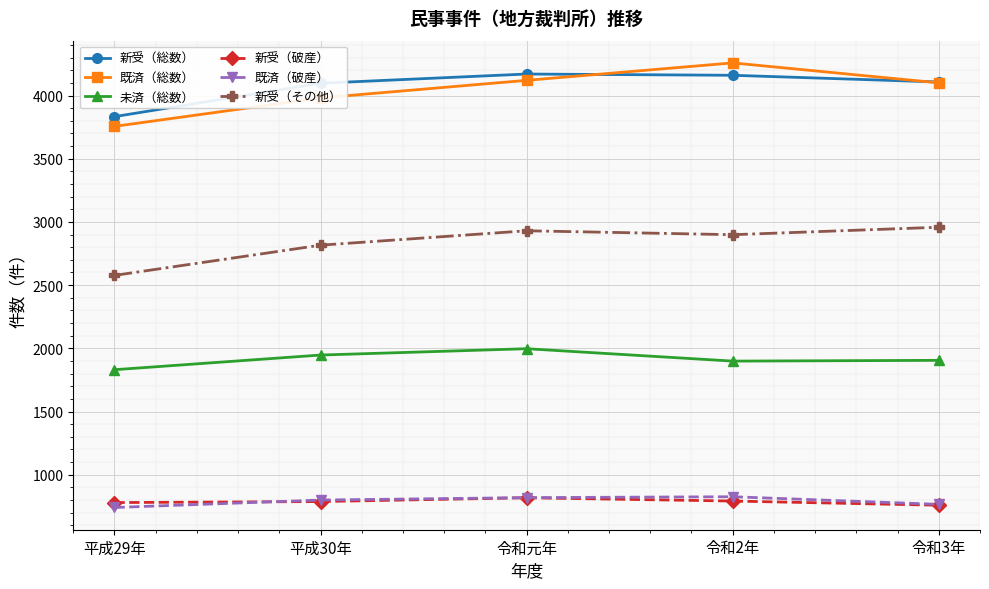

What is the total value across all series at 平成29年?

13518